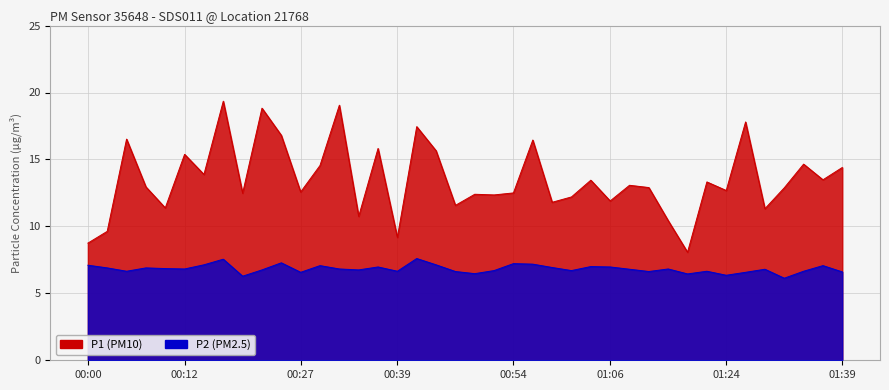

What is the sum of the P1 values at 01:36 and 00:46?

25.1